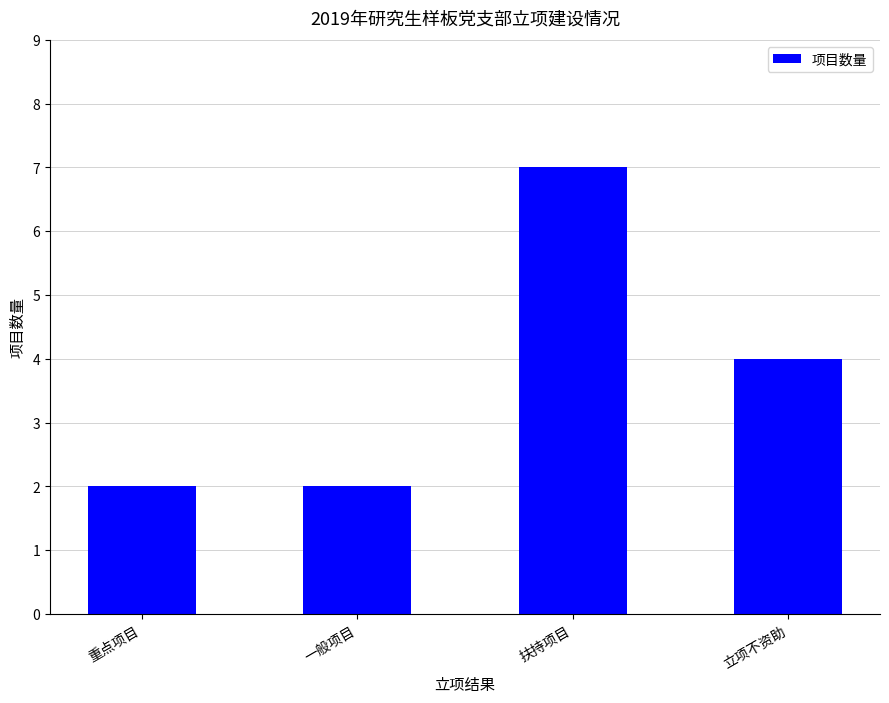

Approximately how many times larger is the value at 重点项目 compared to 扶持项目?

0.3